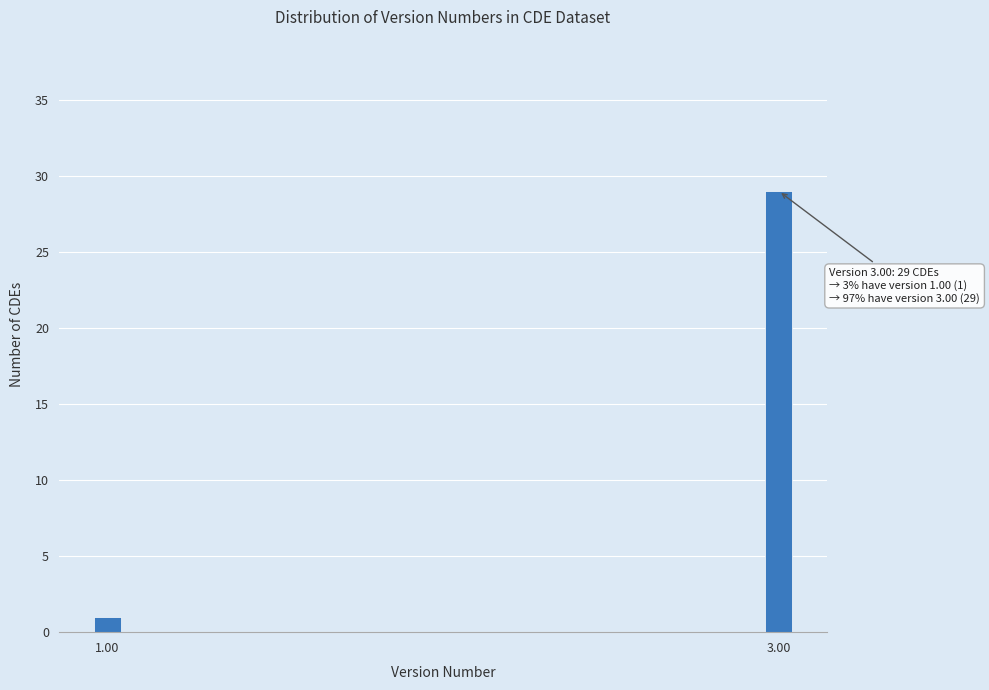

Reading right to left, extract all data points from this chart.

3.00=29	1.00=1